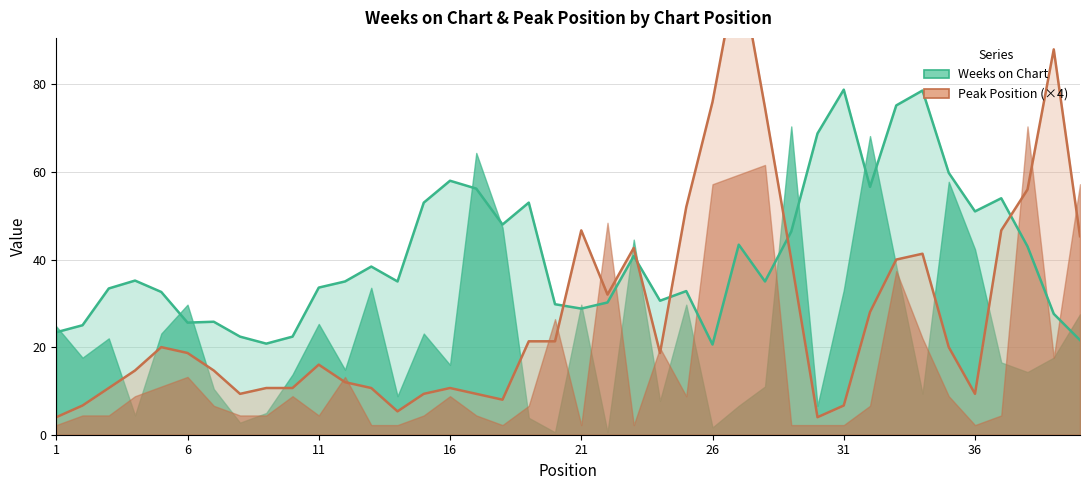

What is the sum of all Weeks on Chart values?

1630.2